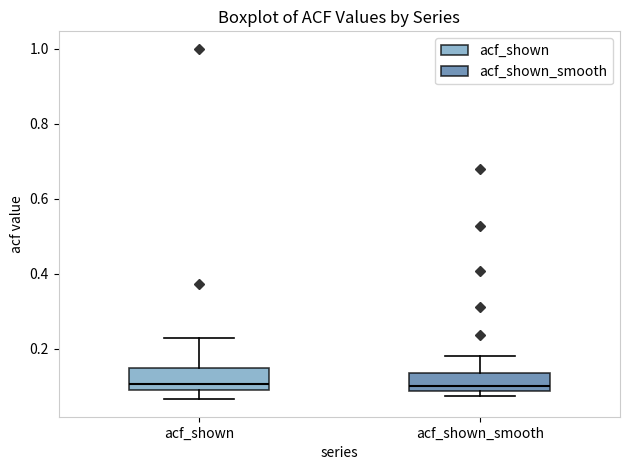

Reading left to right, read every box against the y-axis: the position of its median line, the range the box covers, and the ends of its whiskers. The values are not printed on the chart, so give them approximately, as read against the axis.

acf_shown: median 0.10 (just above the box's lower edge), box 0.10 to 0.14, whiskers 0.06 to 0.22
acf_shown_smooth: median 0.10, box 0.08 to 0.14, whiskers 0.08 (just below the box's lower edge) to 0.18